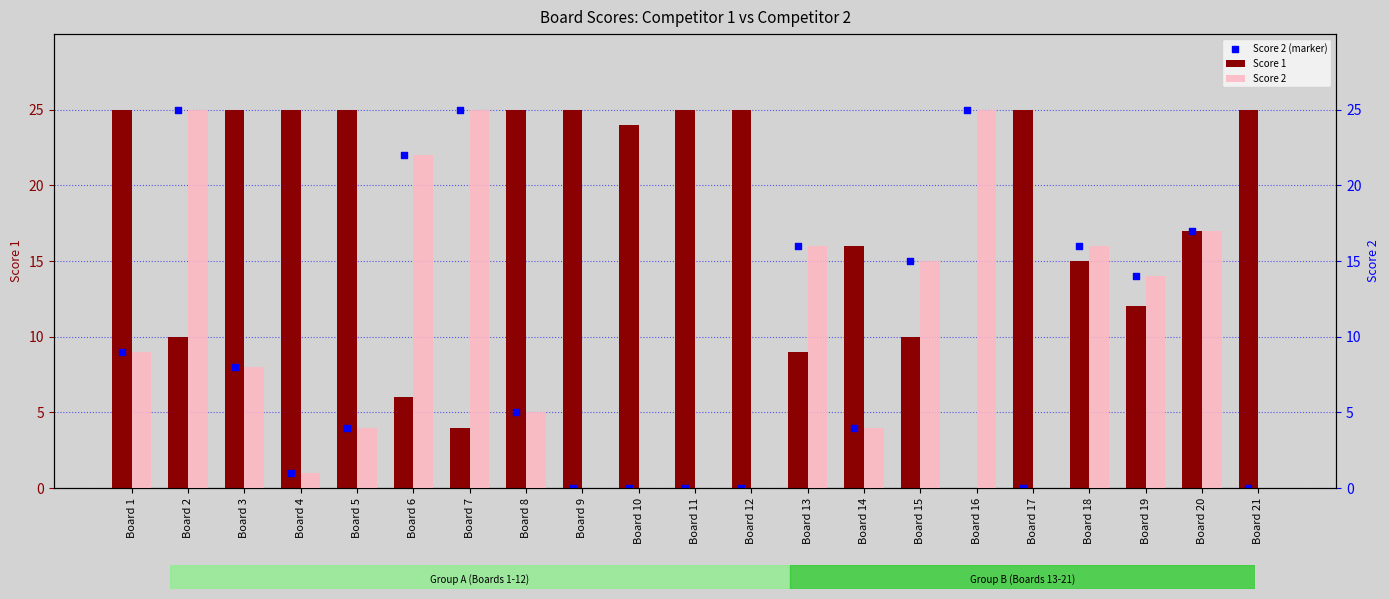

Which series has the largest total across all categories?

Score 1